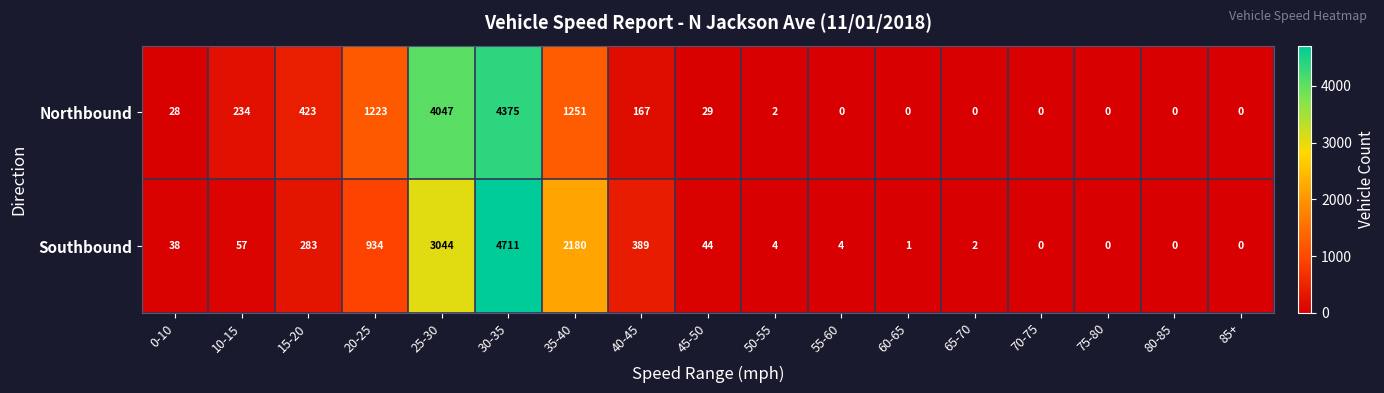

List the series in order of their overall mean, lowest first.

Southbound, Northbound